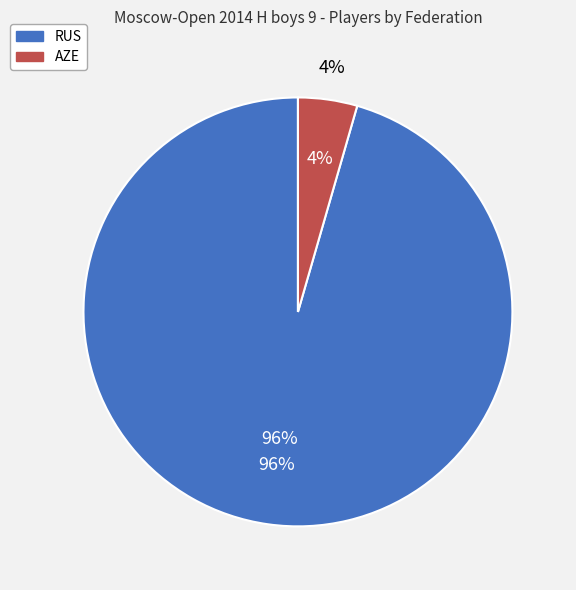

Is the sum of AZE and RUS greater than half?

Yes